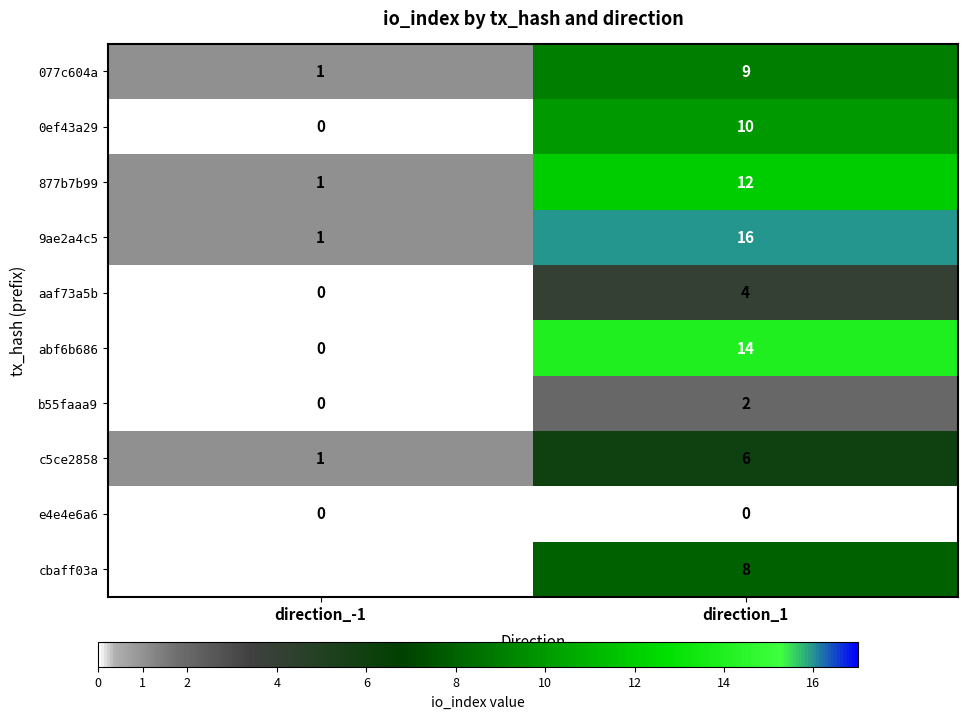

What is the spread (max minus min) of values at direction_1?

16